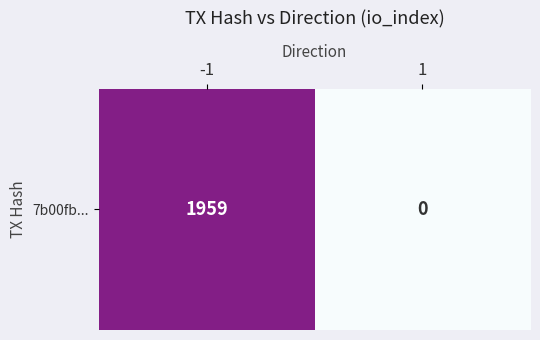

Reading right to left, list all the values displayed in this chart.

1=0	-1=1959